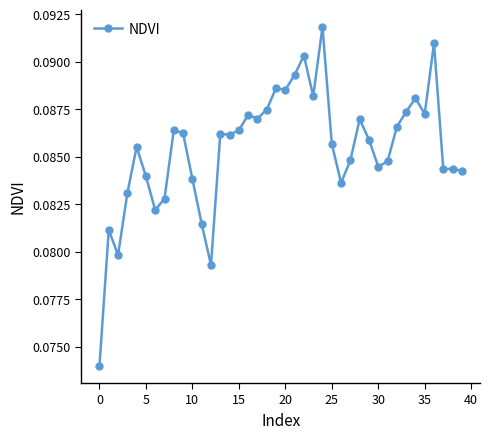

Count the values in the range 0 to 1.

40